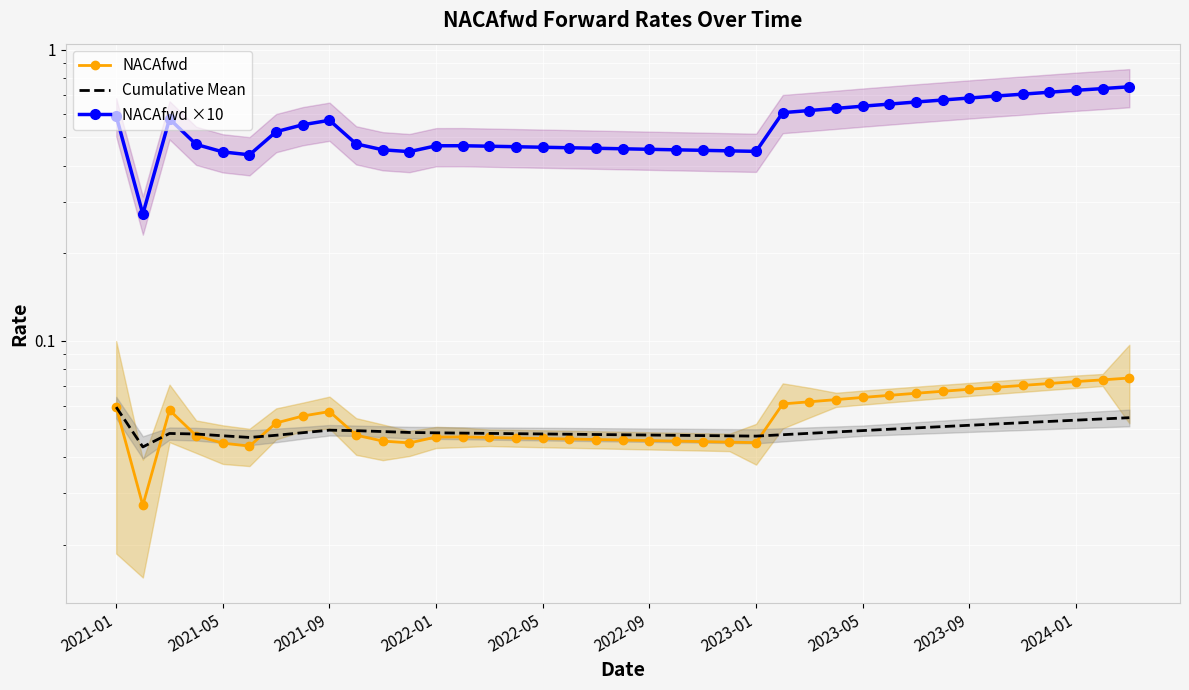

Reading right to left, transcribe all the data shown in this chart.

NACAfwd: 0.1	0.1	0.1	0.1	0.1	0.1	0.1	0.1	0.1	0.1	0.1	0.1	0.1	0.1	0.0	0.0	0.0	0.0	0.0	0.0	0.0	0.0	0.0	0.0	0.0	0.0	0.0	0.0	0.0	0.0	0.1	0.1	0.1	0.0	0.0	0.0	0.1	0.0	0.1
Cumulative Mean: 0.1	0.1	0.1	0.1	0.1	0.1	0.1	0.1	0.1	0.0	0.0	0.0	0.0	0.0	0.0	0.0	0.0	0.0	0.0	0.0	0.0	0.0	0.0	0.0	0.0	0.0	0.0	0.0	0.0	0.0	0.0	0.0	0.0	0.0	0.0	0.0	0.0	0.0	0.1
NACAfwd ×10: 0.7	0.7	0.7	0.7	0.7	0.7	0.7	0.7	0.7	0.7	0.6	0.6	0.6	0.6	0.4	0.4	0.5	0.5	0.5	0.5	0.5	0.5	0.5	0.5	0.5	0.5	0.5	0.4	0.5	0.5	0.6	0.6	0.5	0.4	0.4	0.5	0.6	0.3	0.6